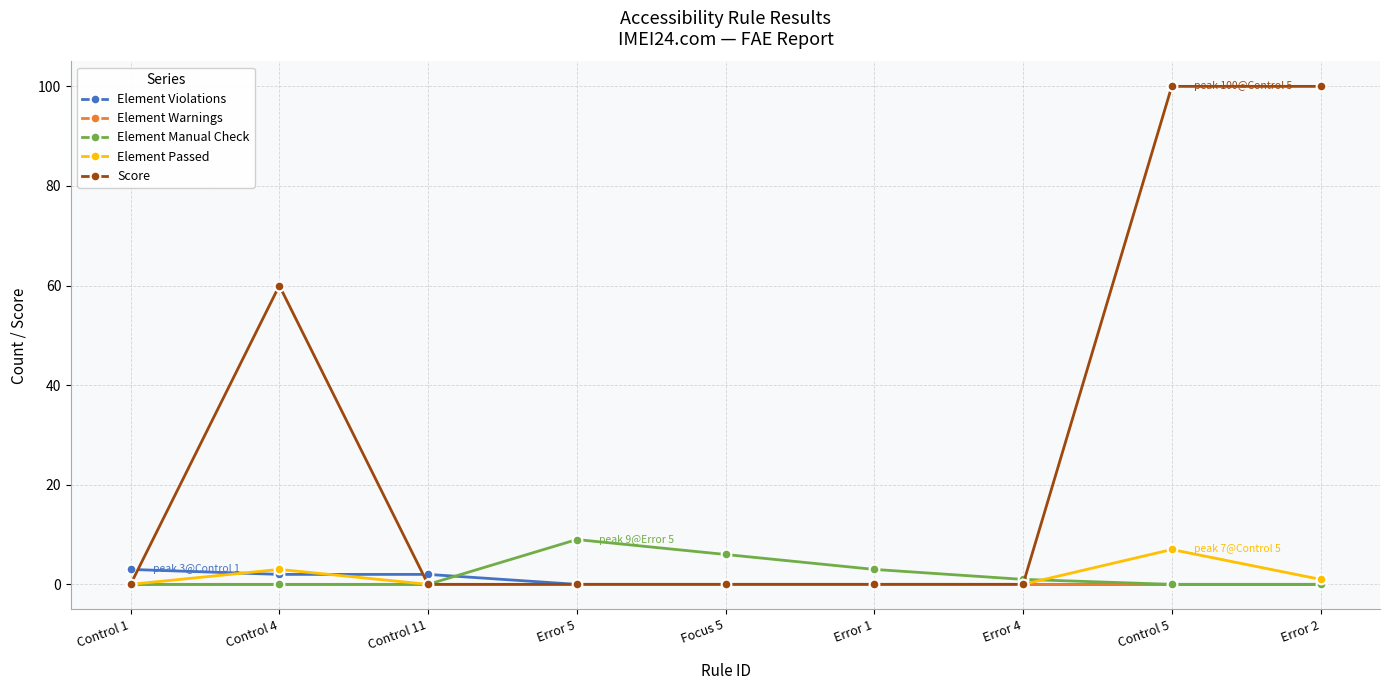

True or false: Element Passed has a value of 0 at Control 1.

True